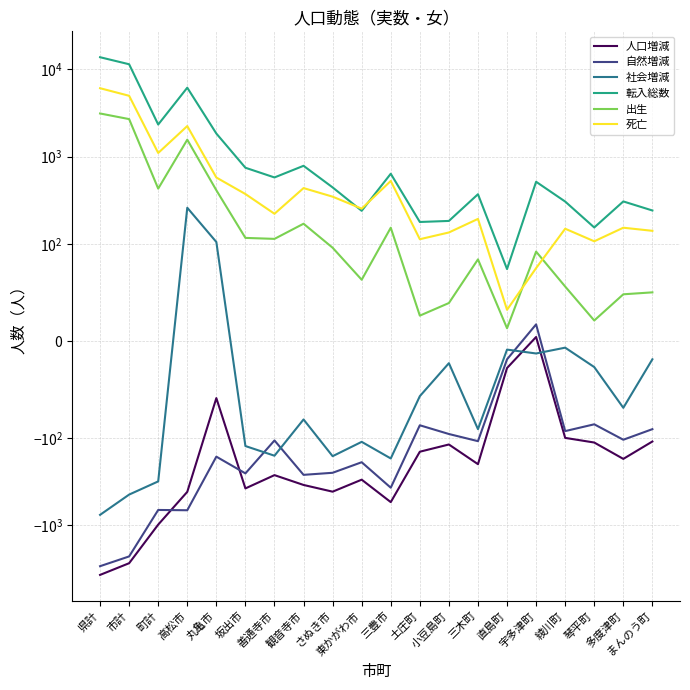

Where does the 社会増減 series first go above -69?

高松市